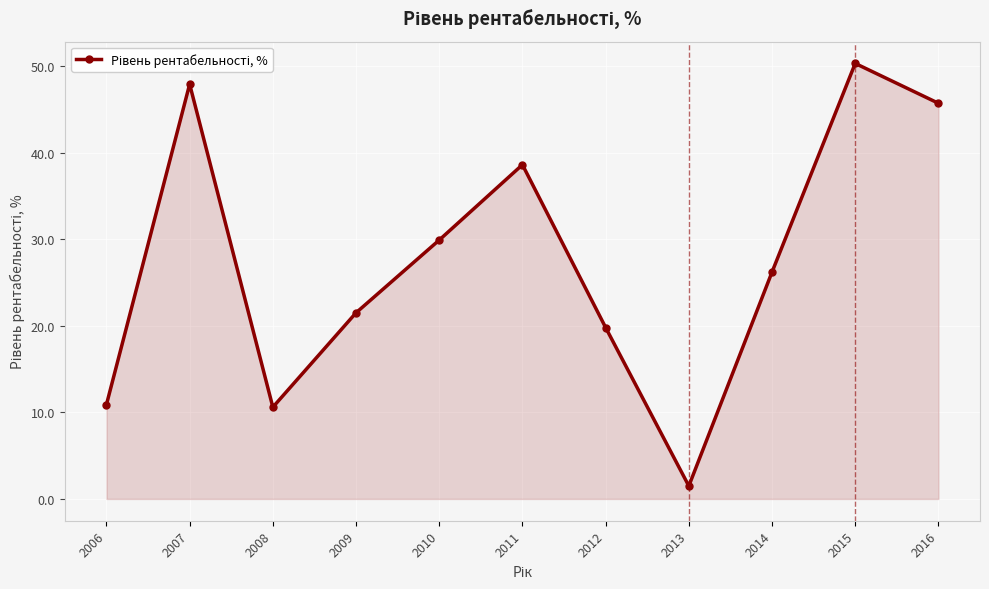

How many data points does each series have?

11